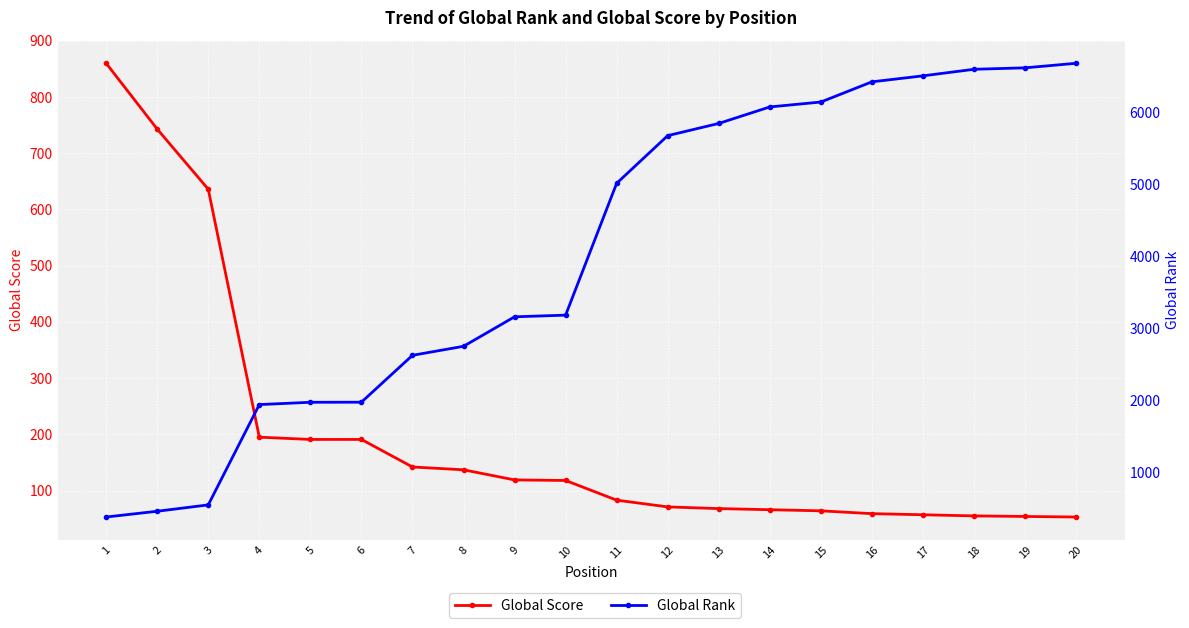

Reading left to right, list all the values displayed in this chart.

Global Score: 1=860	2=743	3=636	4=195	5=191	6=191	7=142	8=137	9=119	10=118	11=83	12=71	13=68	14=66	15=64	16=59	17=57	18=55	19=54	20=53
Global Rank: 1=387	2=467	3=555	4=1946	5=1978	6=1979	7=2629	8=2754	9=3163	10=3186	11=5014	12=5675	13=5844	14=6073	15=6141	16=6421	17=6504	18=6595	19=6615	20=6678